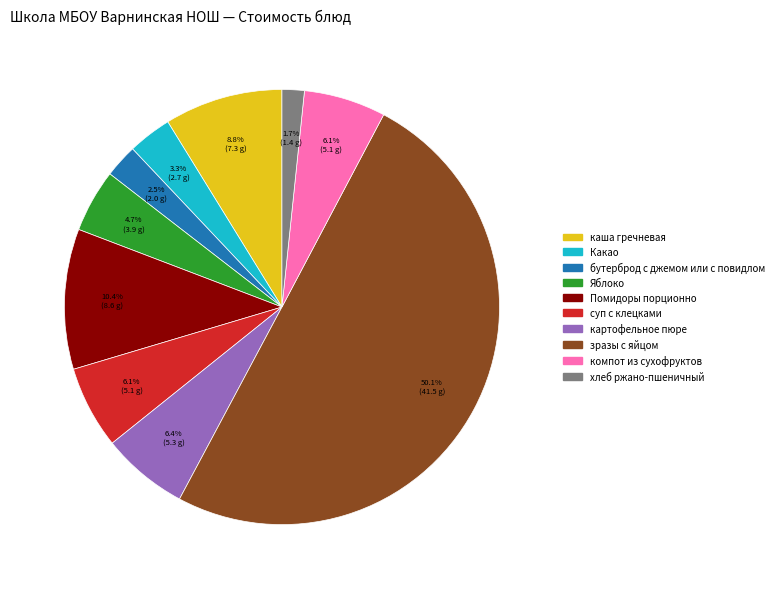

To the nearest percent, what is the average slice percentage?

10%